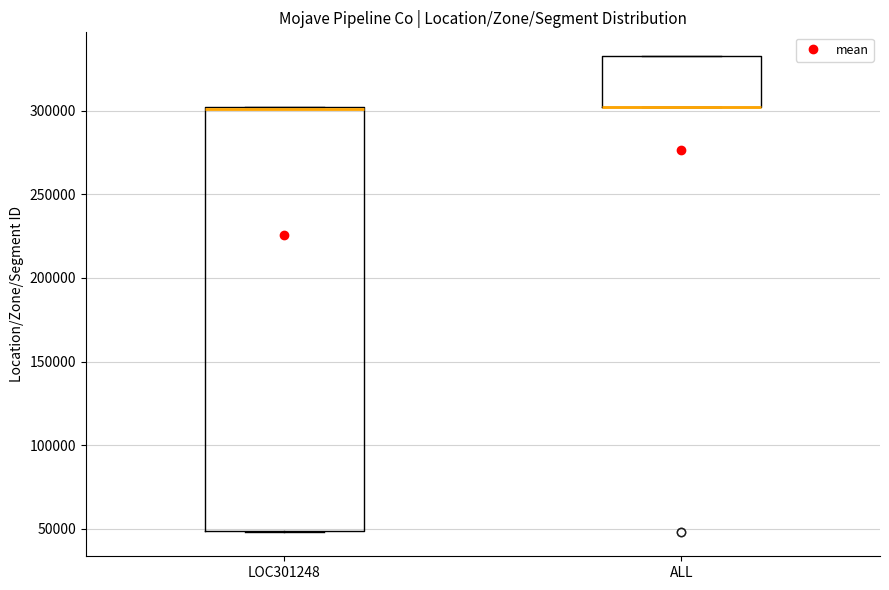

Which box is the tallest, from its lower edge to its upper edge?

LOC301248